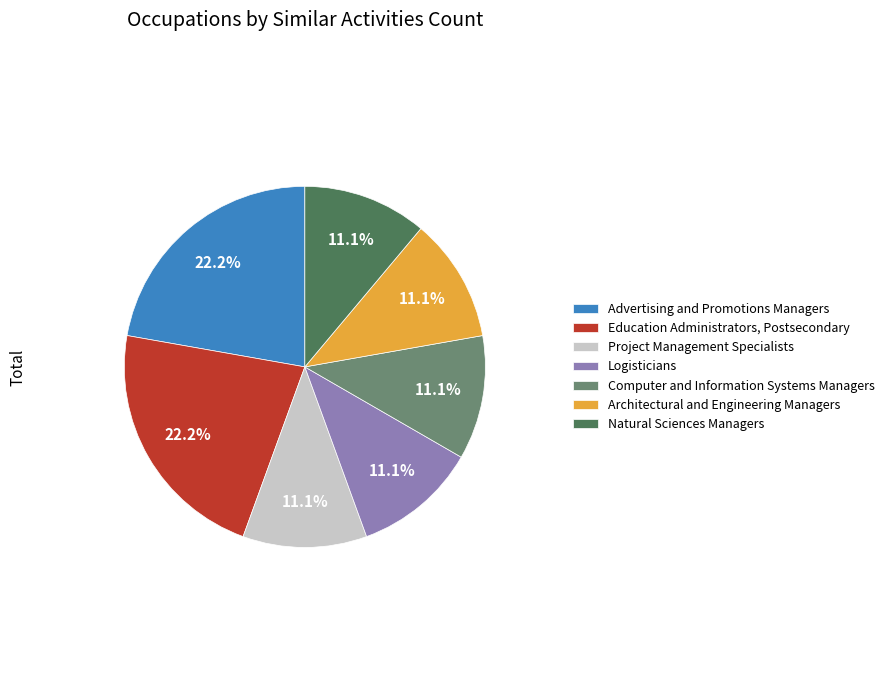

Does any single category account for the majority?

No